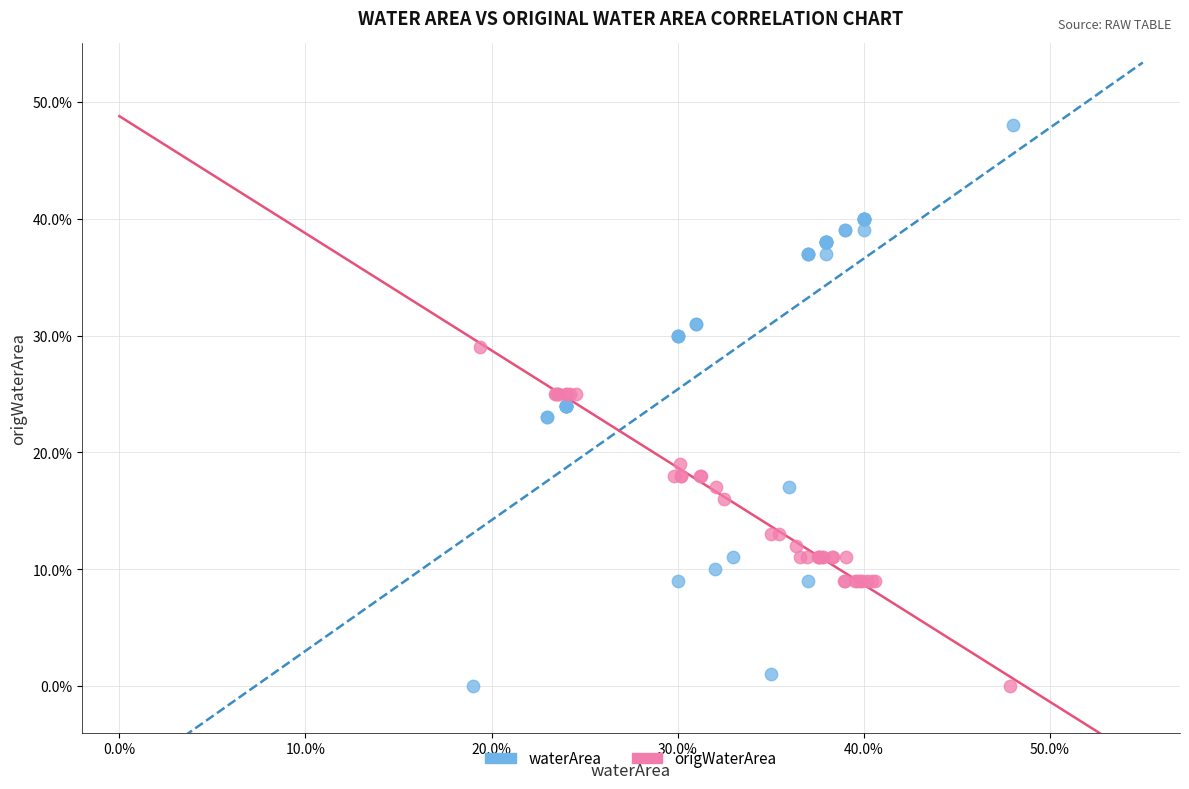

What are all the series names shown in the legend?

waterArea, origWaterArea